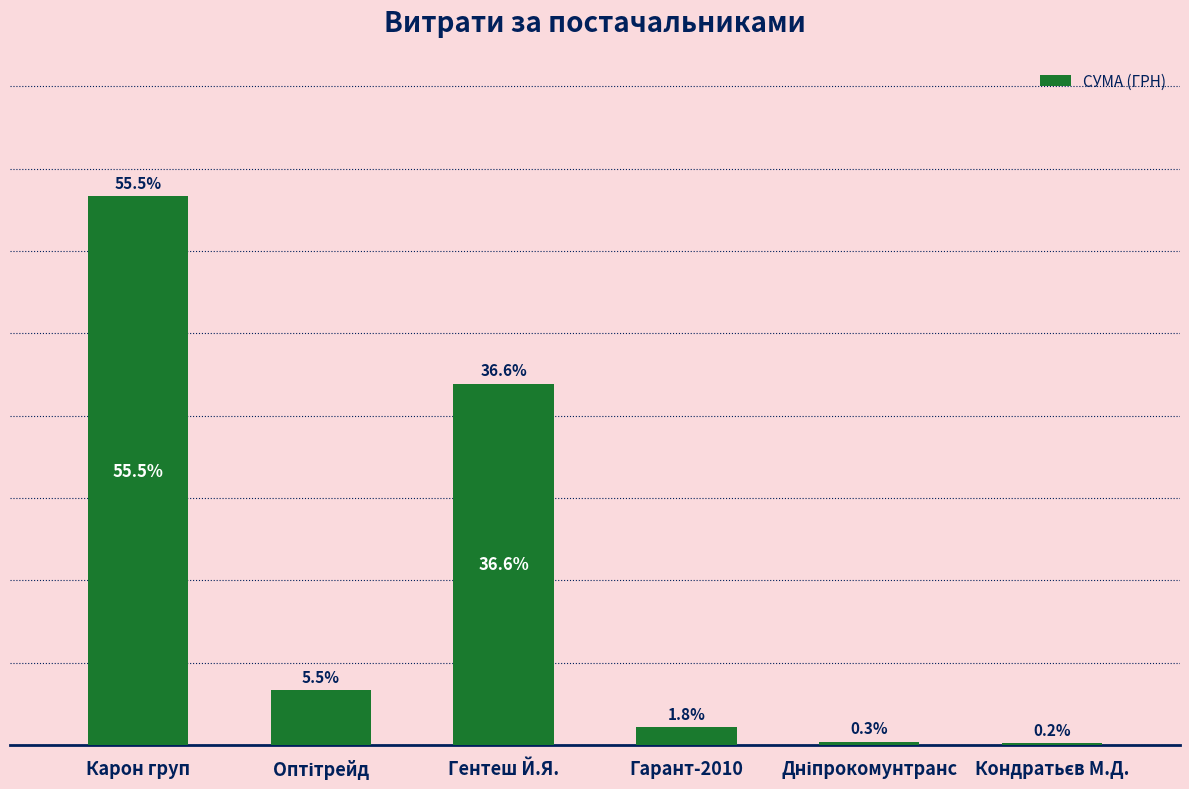

Which category has the highest value across all series?

Карон груп